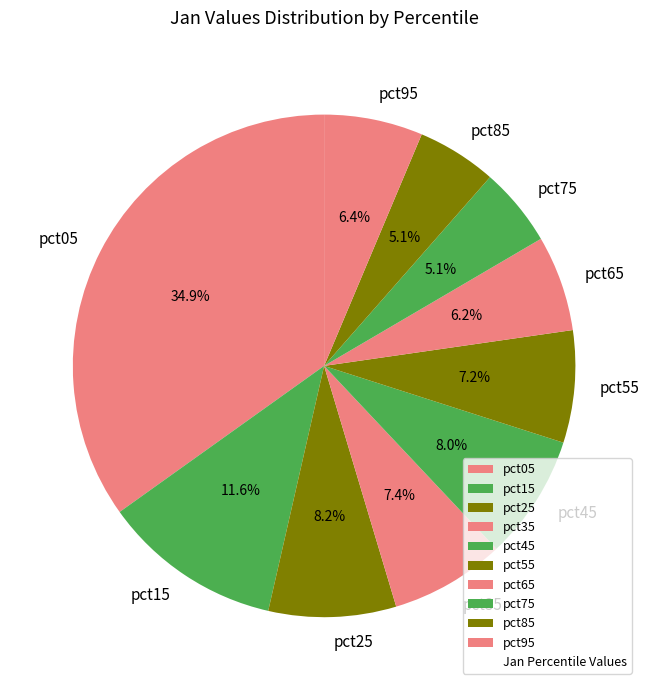

What is the total percentage of pct45 and pct35?

15.4%